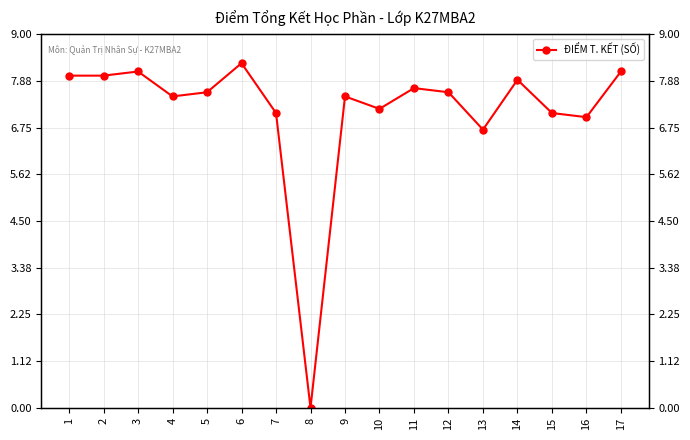

Reading left to right, list all the values displayed in this chart.

8.0	8.0	8.1	7.5	7.6	8.3	7.1	0.0	7.5	7.2	7.7	7.6	6.7	7.9	7.1	7.0	8.1